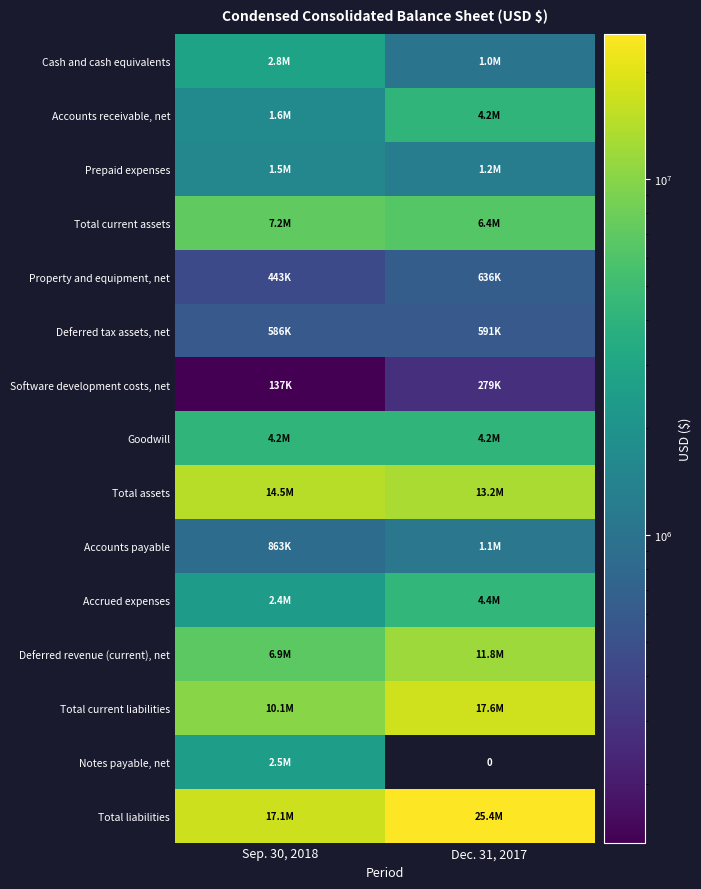

List the labels in order of Software development costs, net value, smallest first.

Sep. 30, 2018, Dec. 31, 2017